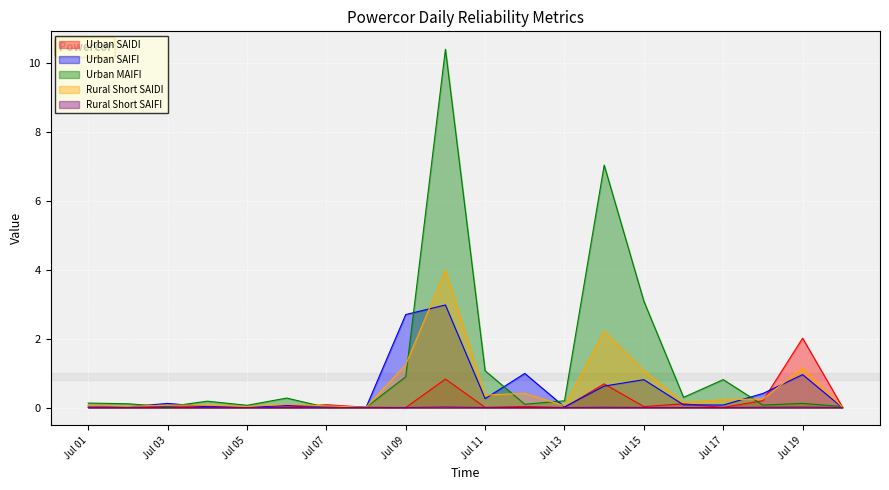

In Urban SAIFI, how many points are higher than both neighbors (excluding endpoints)?

6